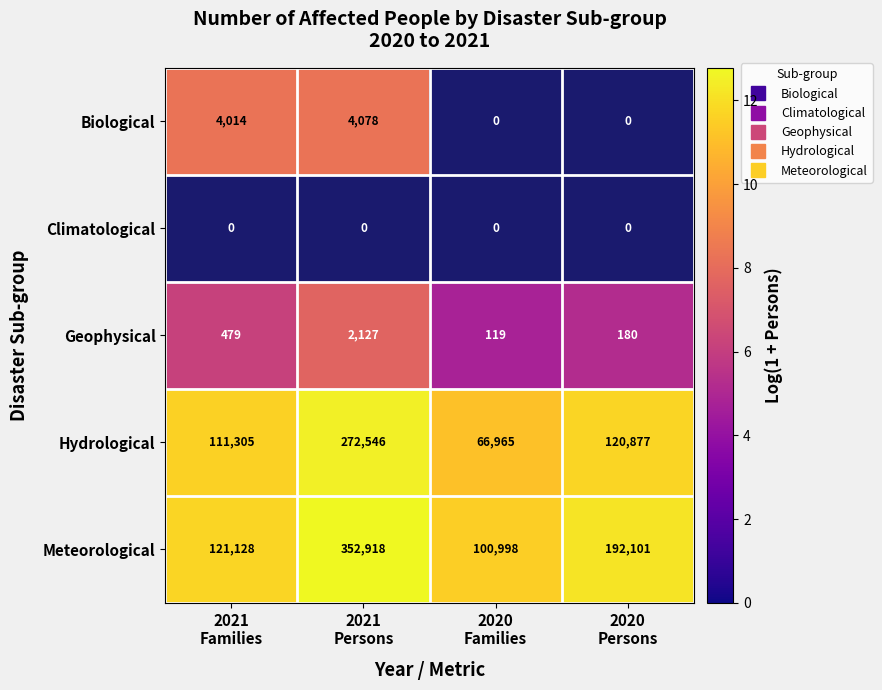

Where does the Meteorological series first go above 12?

2021 Persons